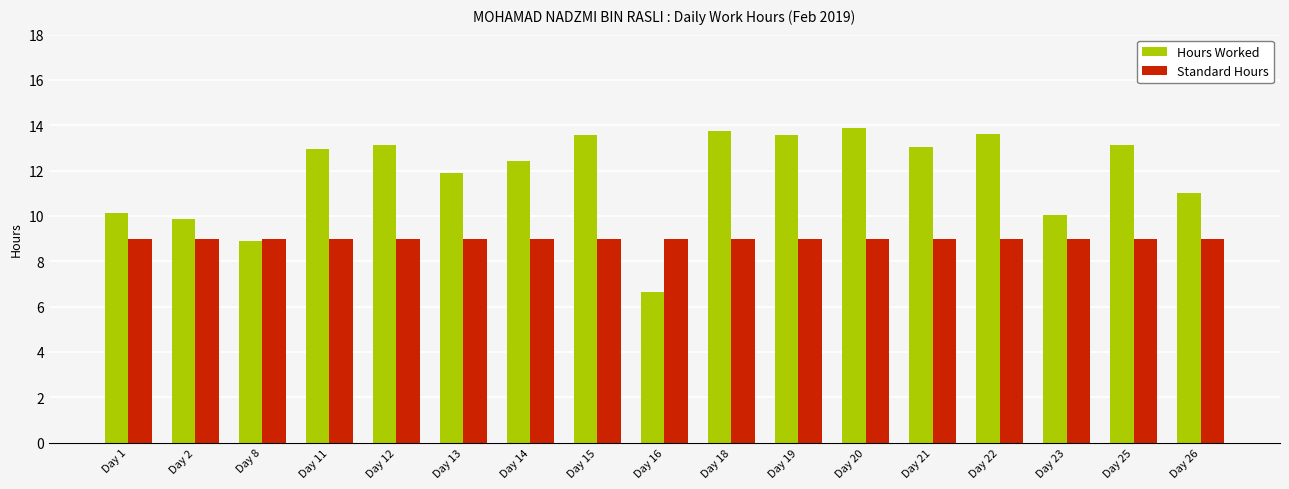

Which series has the widest spread of values?

Hours Worked